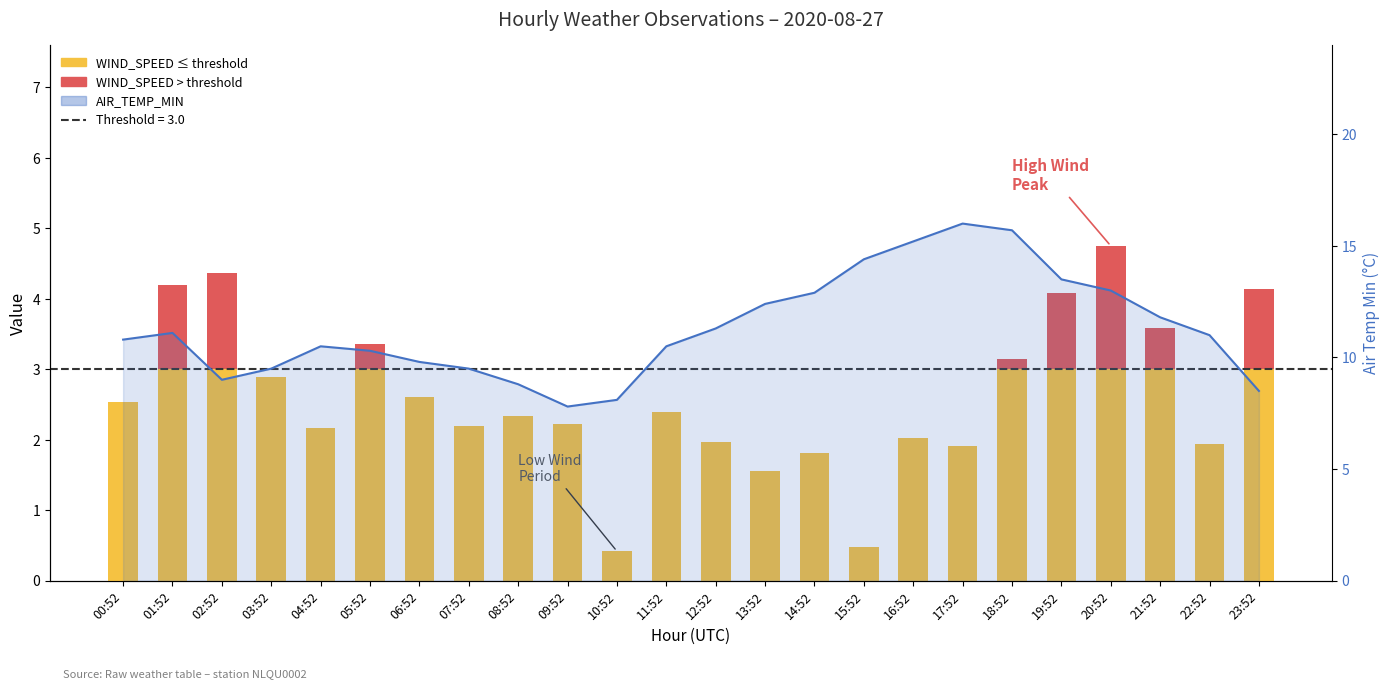

What is the difference between the second highest and minimum values?

7.9